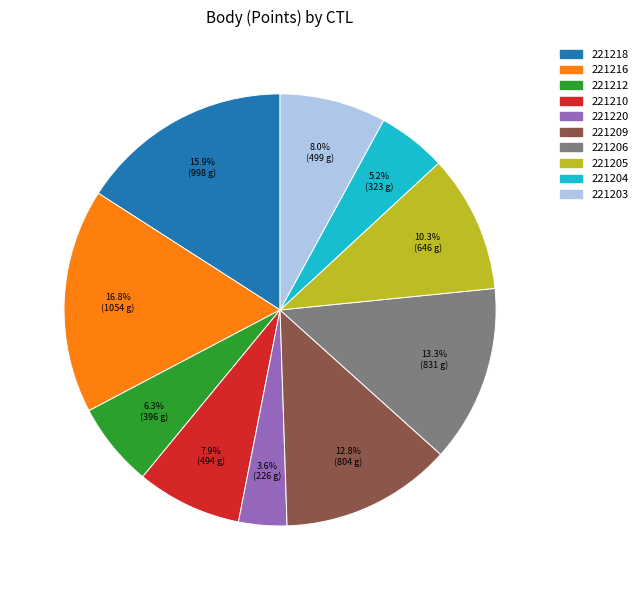

Does any single category account for the majority?

No